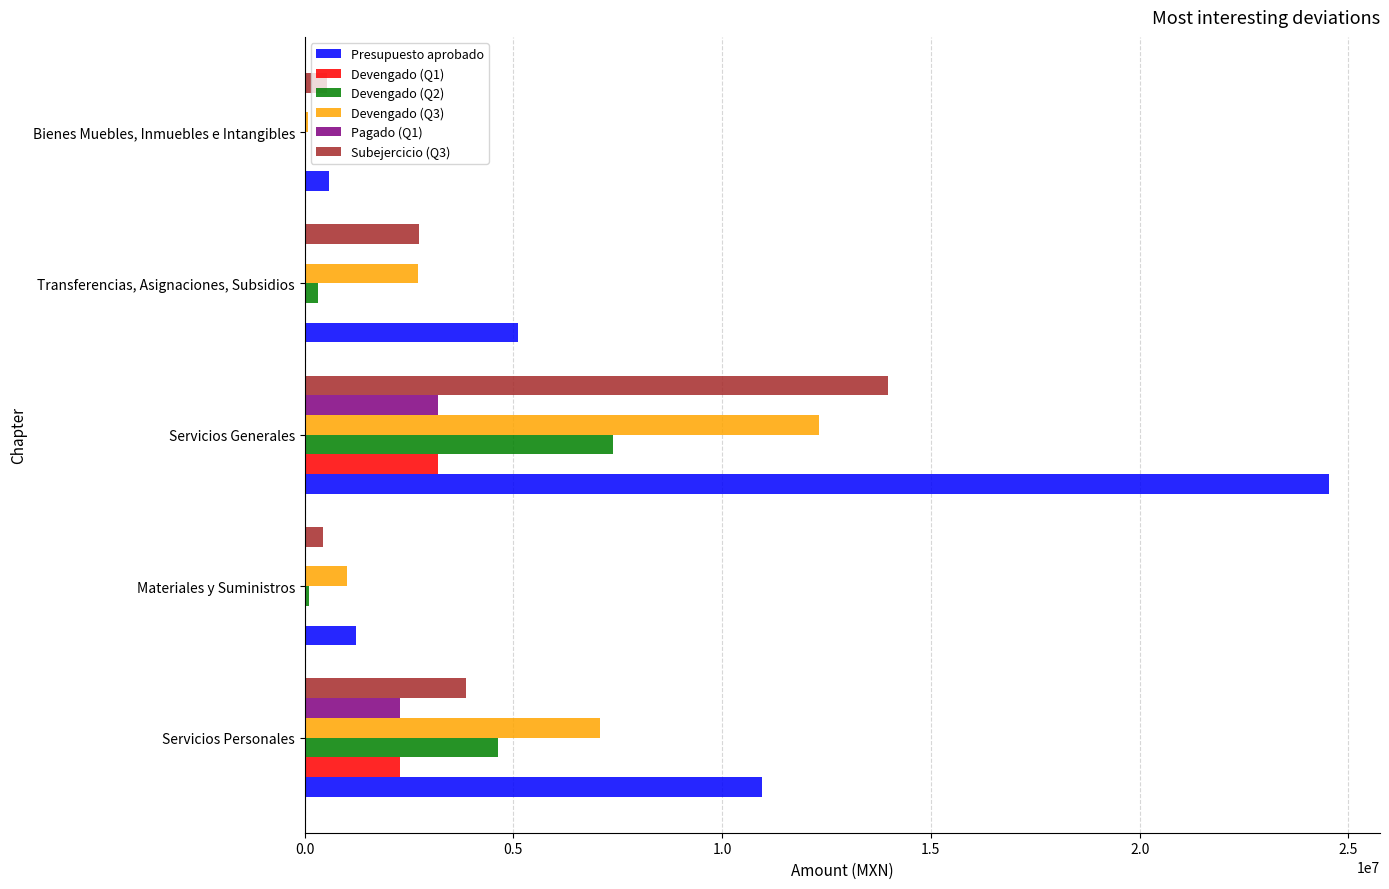

Is it true that Subejercicio (Q3) equals 525017 at Bienes Muebles, Inmuebles e Intangibles?

True